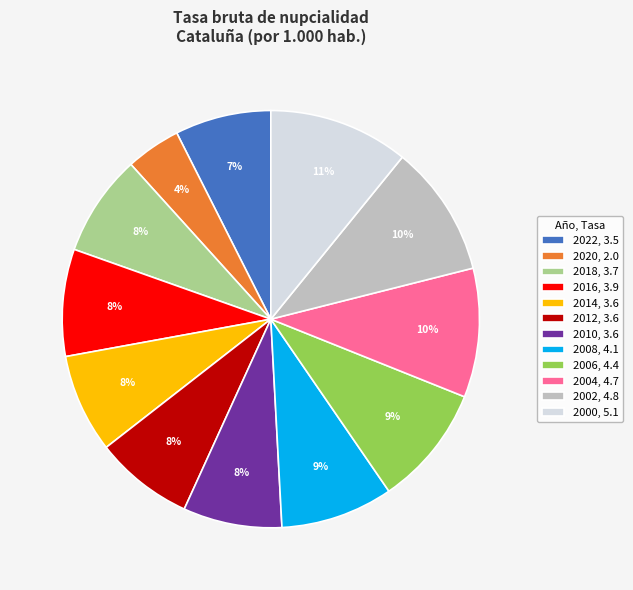

To the nearest percent, what percentage of the pie is 2010, 3.6?

8%